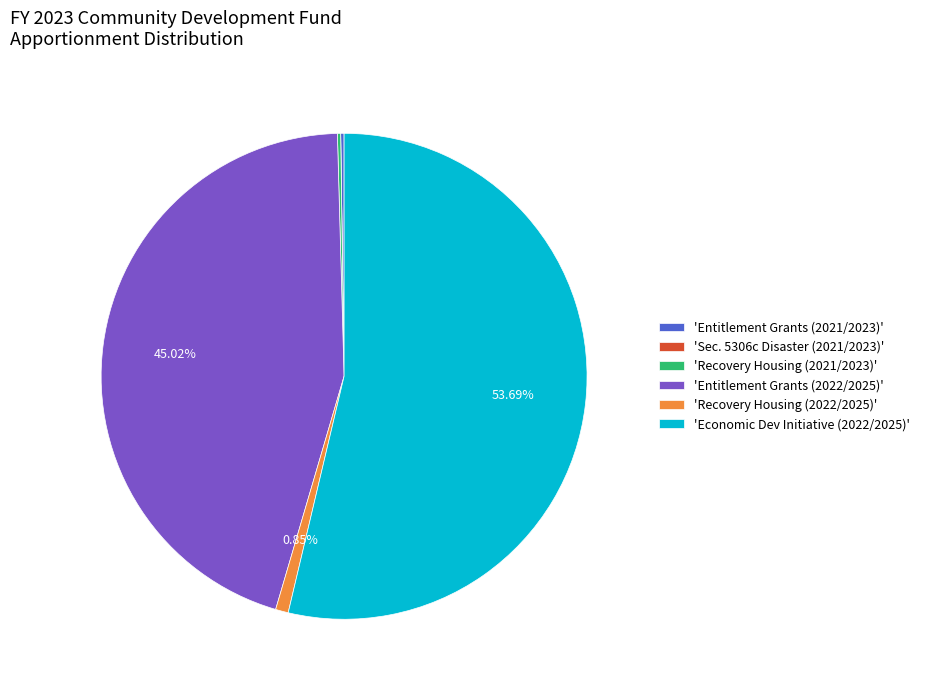

Is there any slice that represents more than half of the pie?

Yes